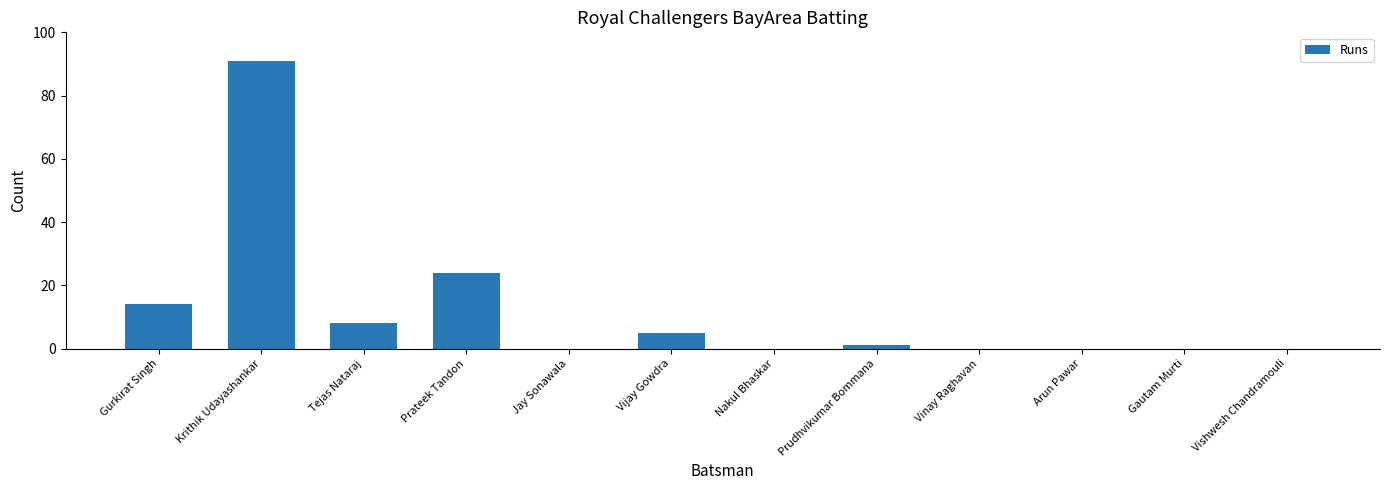

How many series are shown in this chart?

1